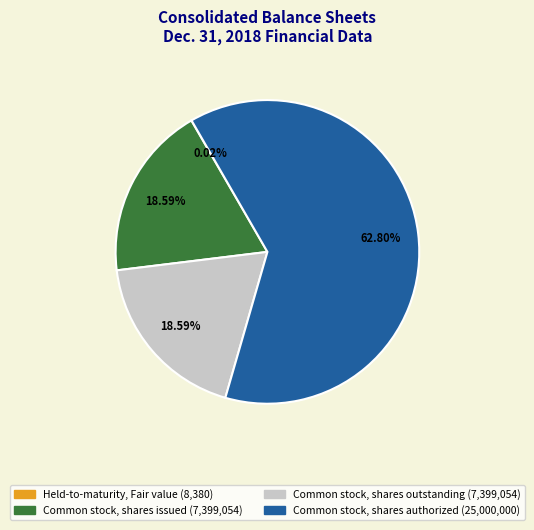

Which slice is the largest?

Common stock, shares authorized